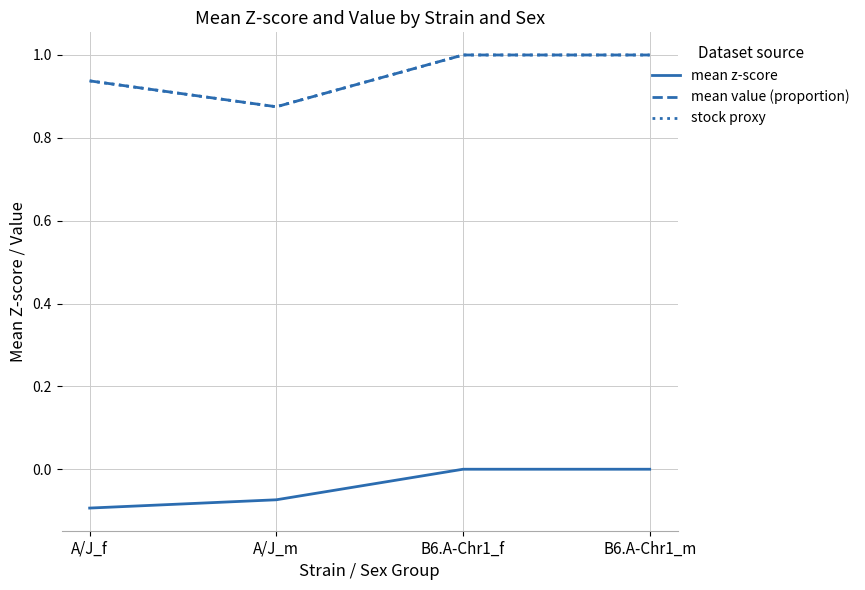

What is the maximum value shown in the chart?

1.0